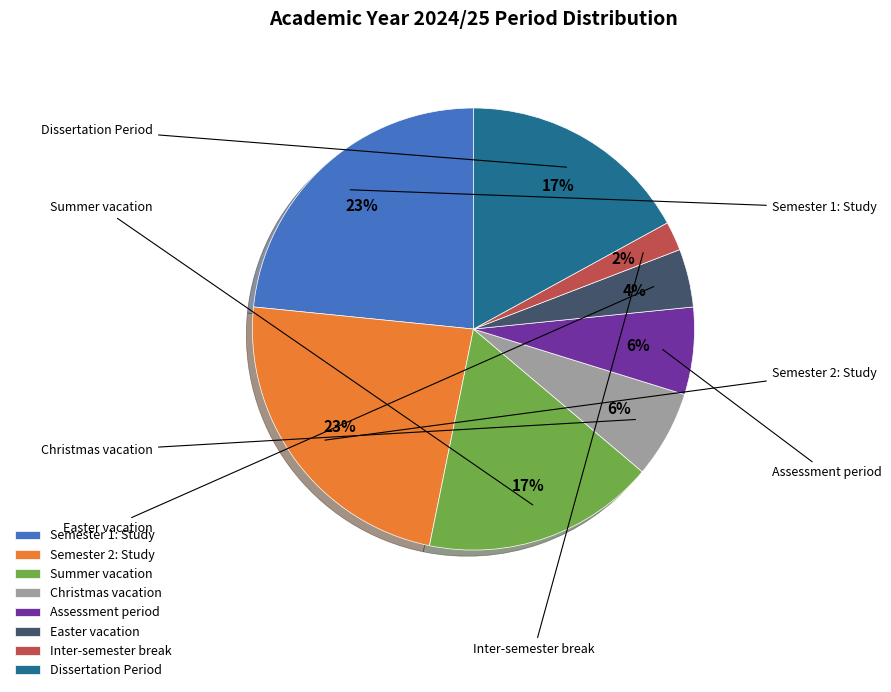

To the nearest percent, what is the difference between the largest and smallest slice percentages?

21%